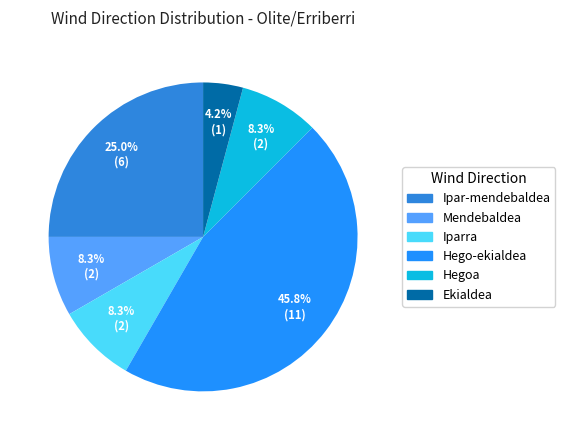

To the nearest percent, what is the average slice percentage?

17%